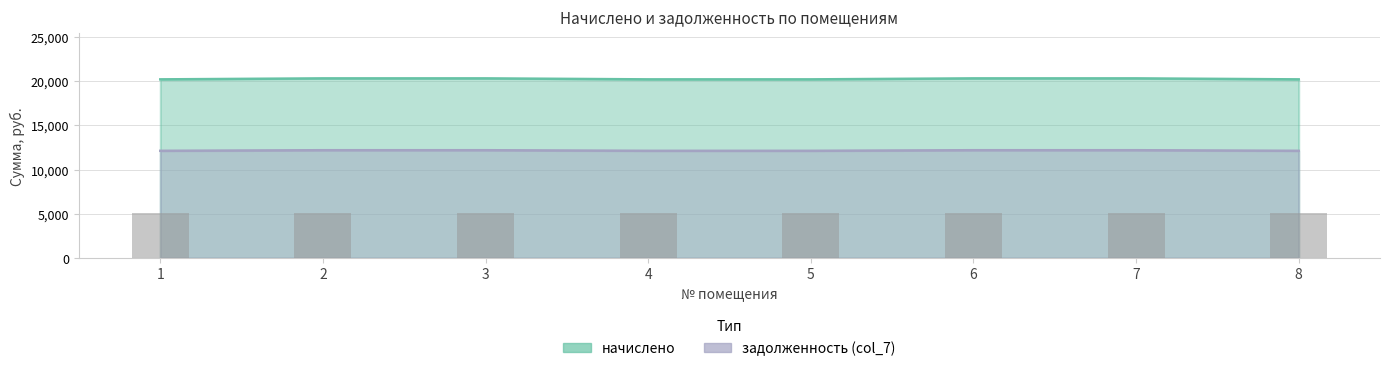

The начислено series shows 20334.7 at 6. True or false?

True